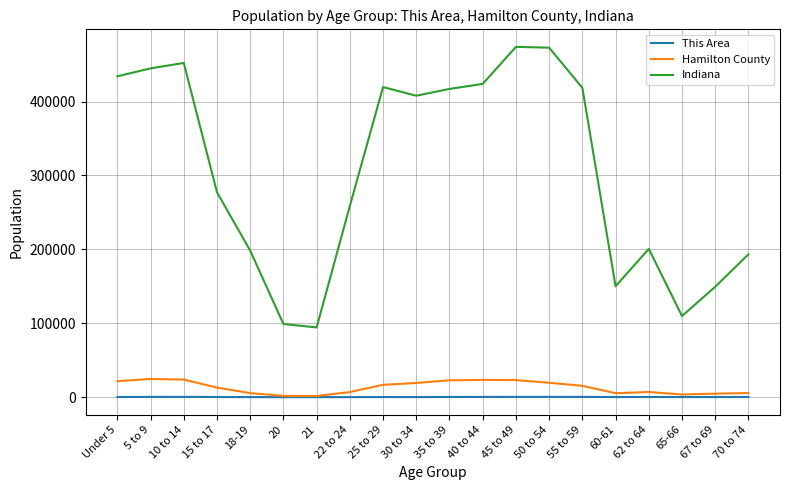

True or false: Indiana and Hamilton County cross at least once.

False